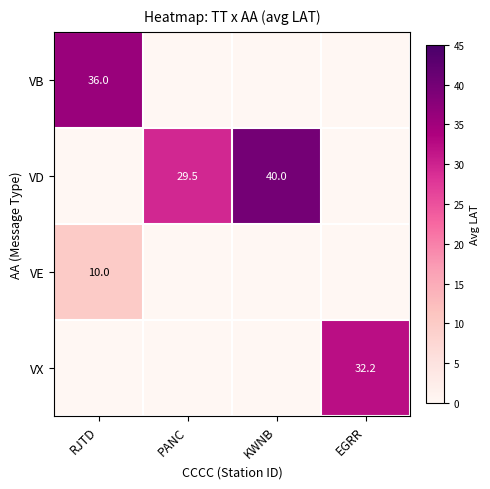

Rank the series by their maximum value, from highest to lowest.

VD, VB, VX, VE